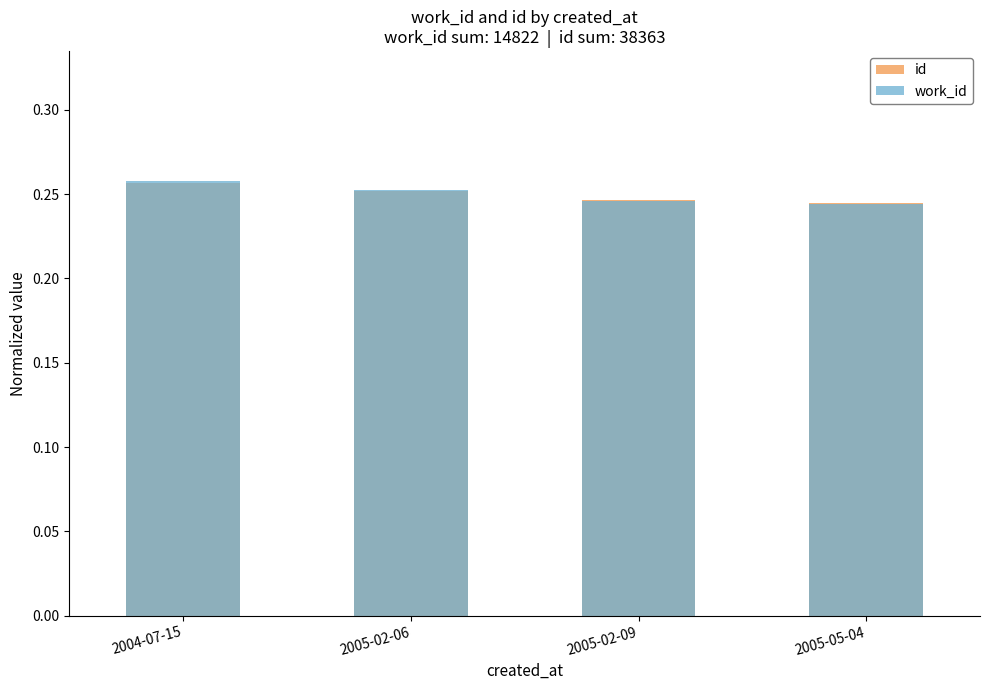

Reading right to left, what are all the values shown in this chart?

id: 2005-05-04=0.2	2005-02-09=0.2	2005-02-06=0.3	2004-07-15=0.3
work_id: 2005-05-04=0.2	2005-02-09=0.2	2005-02-06=0.3	2004-07-15=0.3